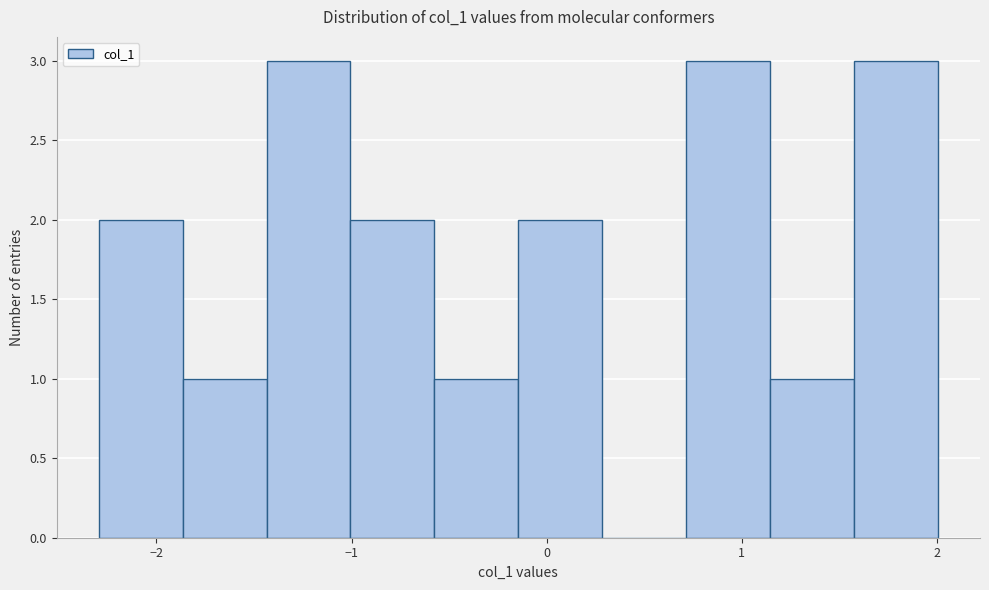

Reading left to right, list every bar in this chart as the range it spans on the x-axis followed by its height. Neither the bar edges nor the heights are printed on the chart, so give them approximately, as read against the axes.

-2.3 to -1.9: 2
-1.9 to -1.4: 1
-1.4 to -1.0: 3
-1.0 to -0.6: 2
-0.6 to -0.1: 1
-0.1 to 0.3: 2
0.3 to 0.7: 0
0.7 to 1.1: 3
1.1 to 1.6: 1
1.6 to 2.0: 3